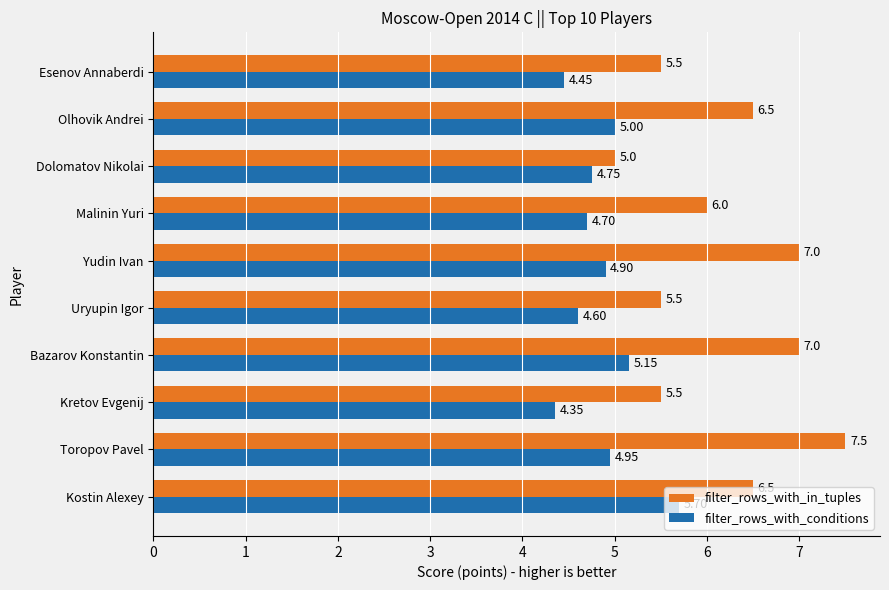

What is the difference between the second highest and second lowest values in the filter_rows_with_in_tuples series?

1.5